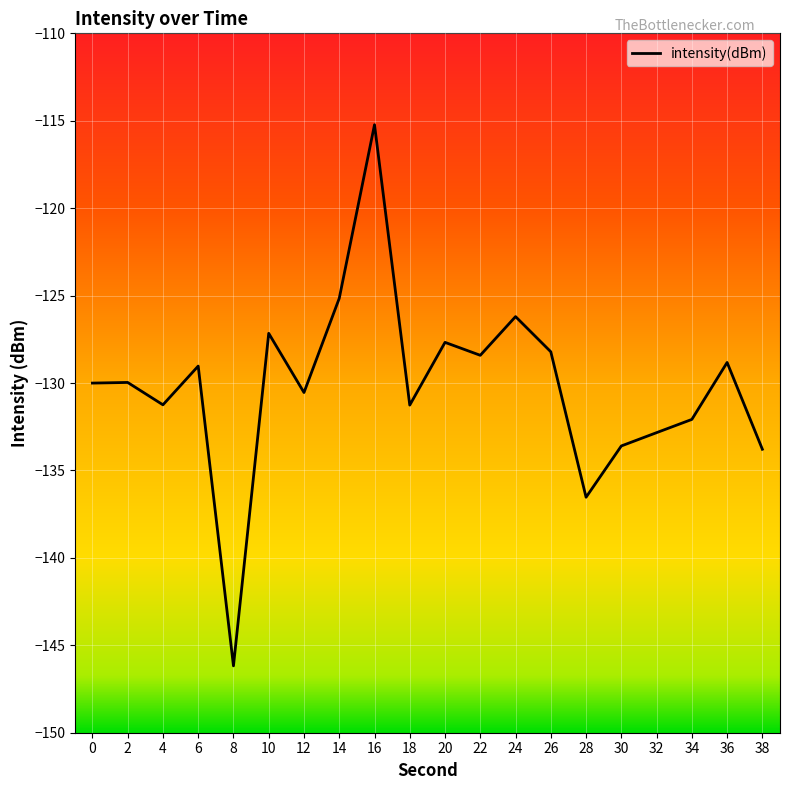

What is the difference between the values at 6 and 34?

3.1